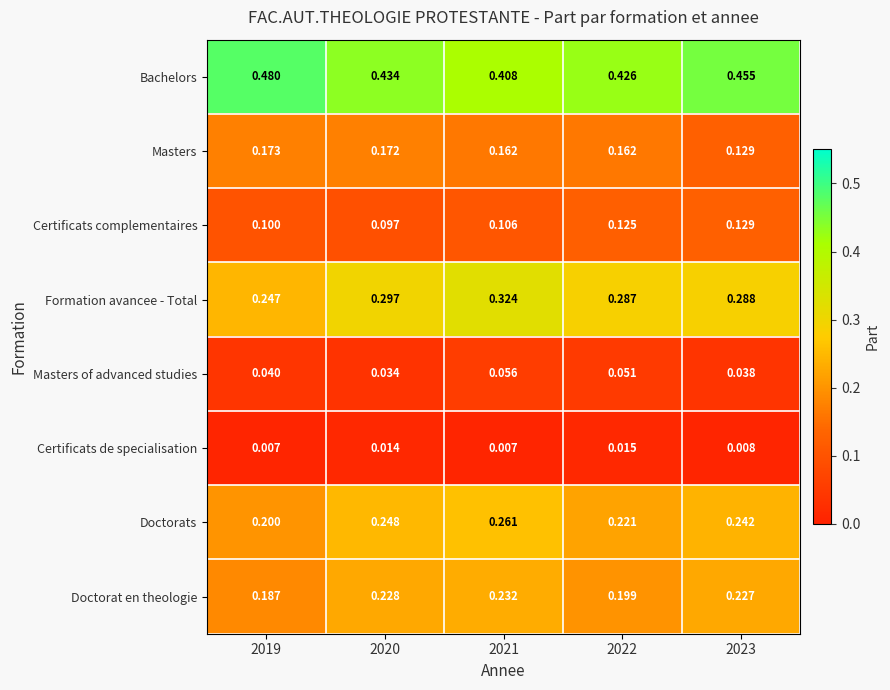

Is the value of Doctorat en theologie at 2021 greater than the value of Certificats complementaires at 2023?

Yes